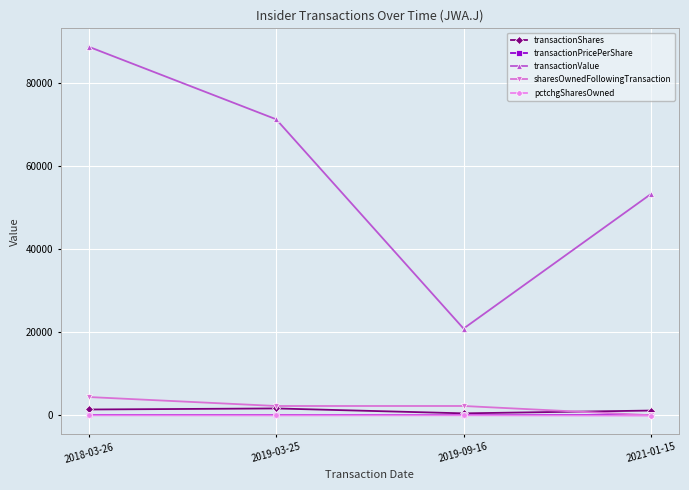

What is the sum of all pctchgSharesOwned values?

-183.0